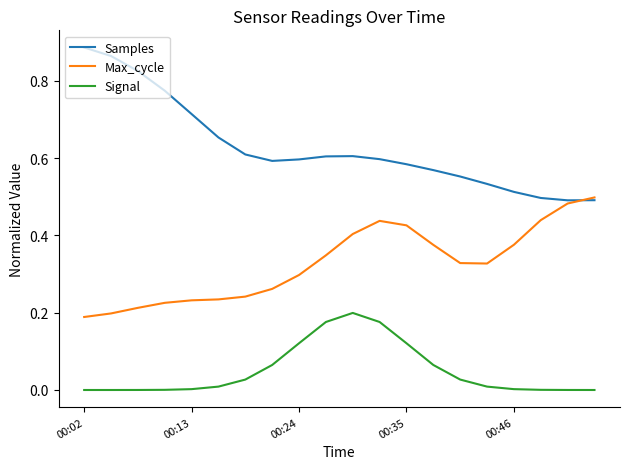

Which series has the widest spread of values?

Samples